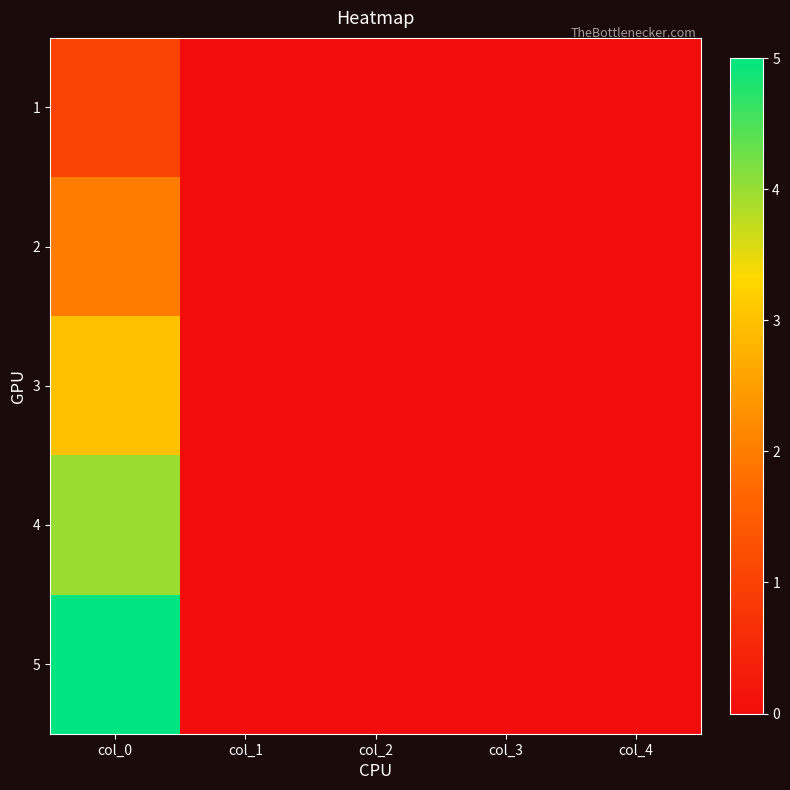

Rank the series by their maximum value, from lowest to highest.

1, 2, 3, 4, 5